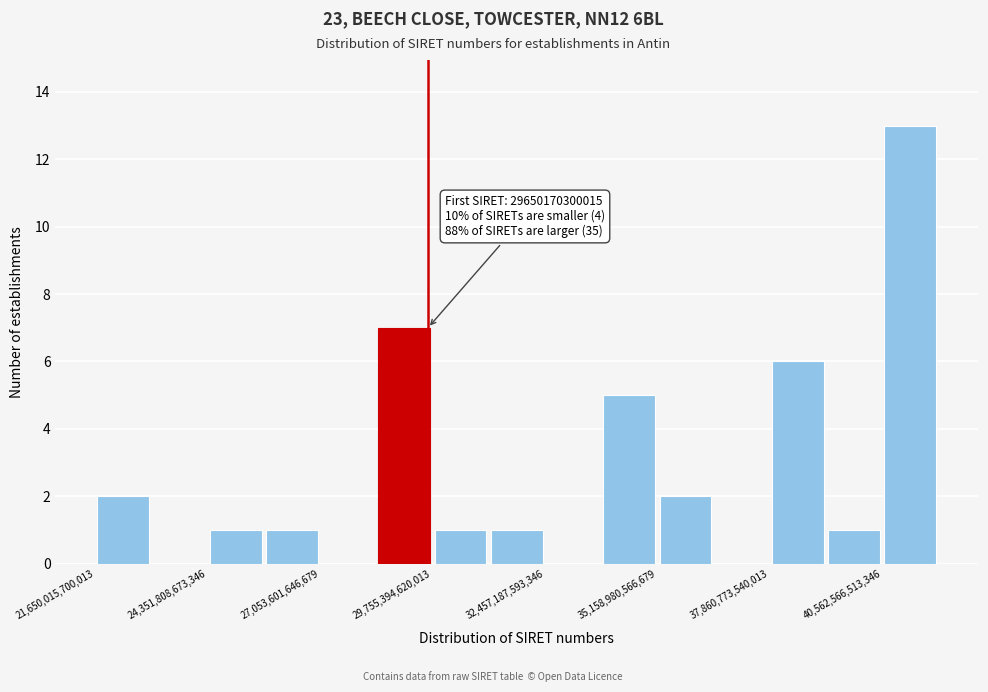

Read against the x-axis, roughly where is the centre of the tallest bar?

41000000000000